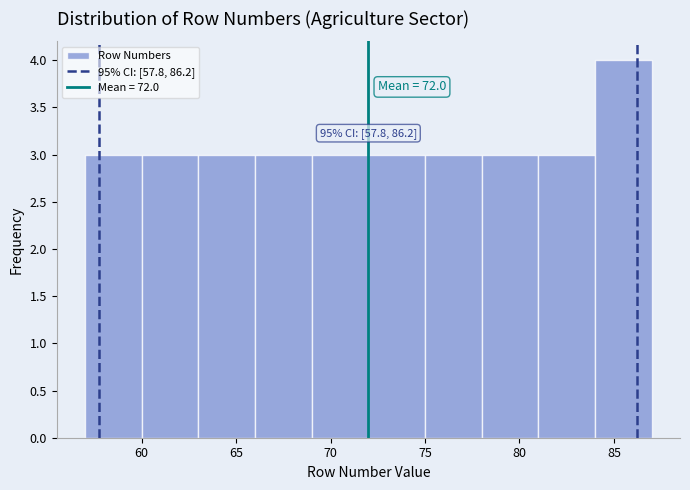

Which range on the x-axis has the tallest bar?

84 to 87